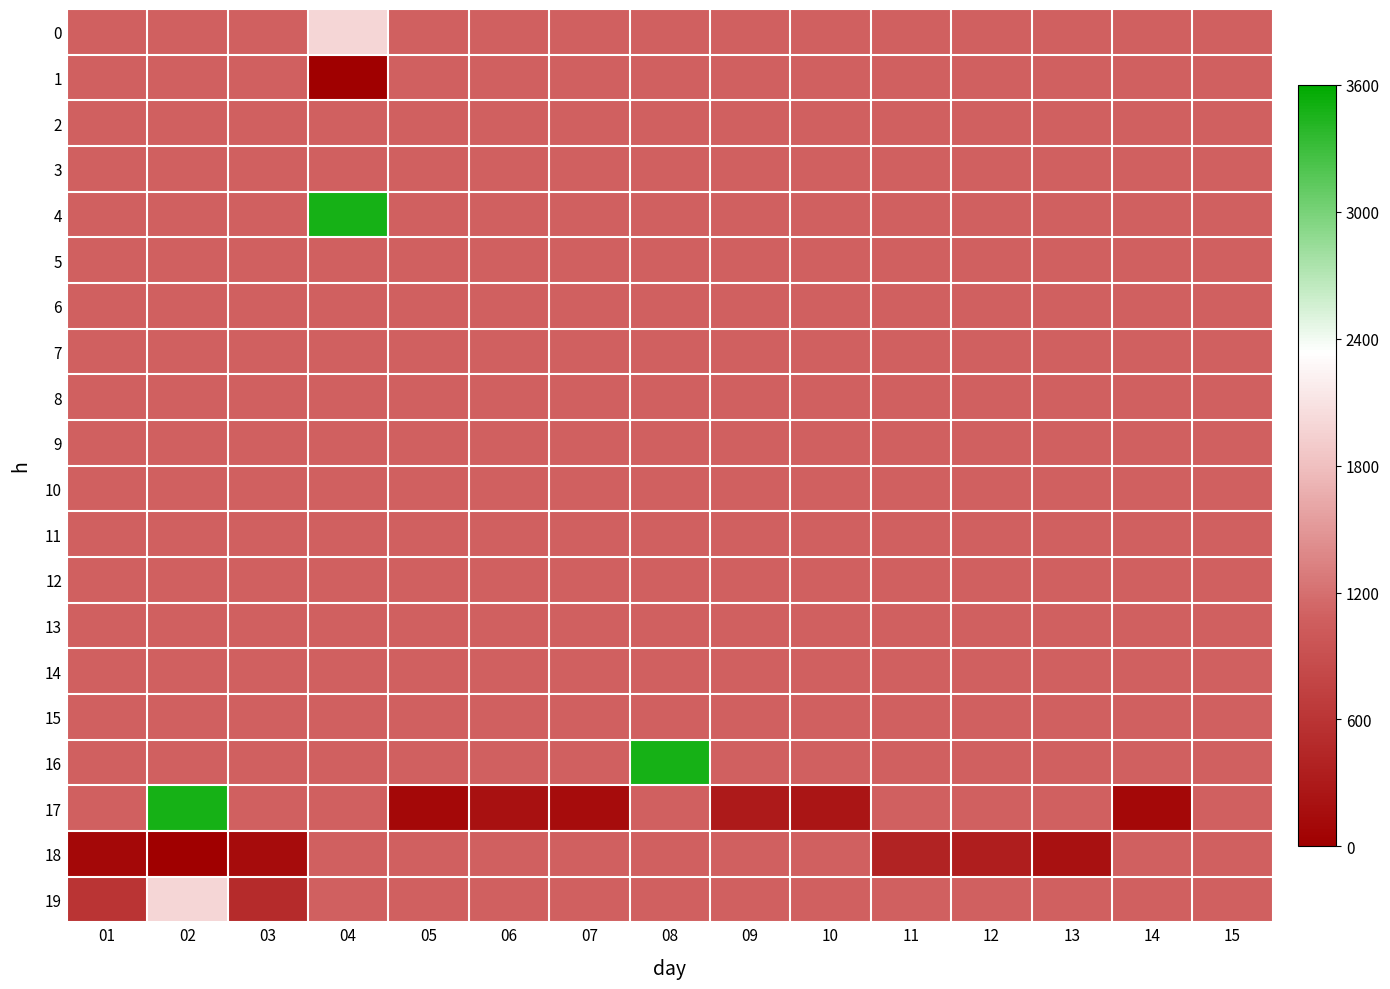

What is the maximum value shown in the chart?

3484.9